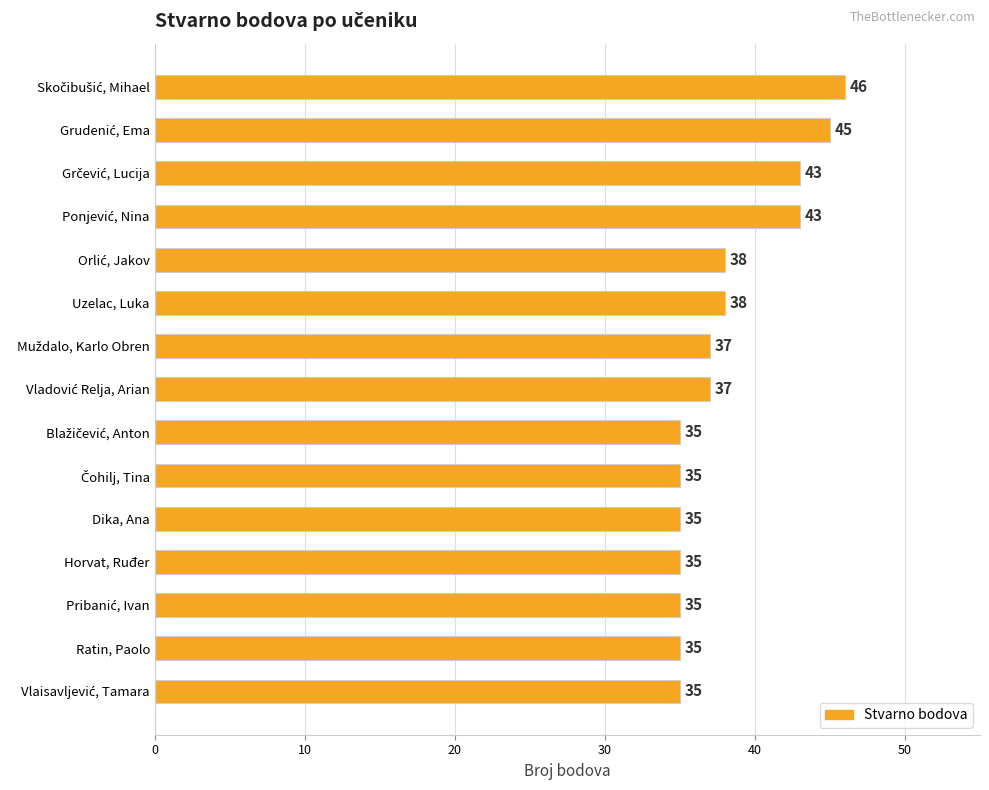

What is the greatest value displayed?

46